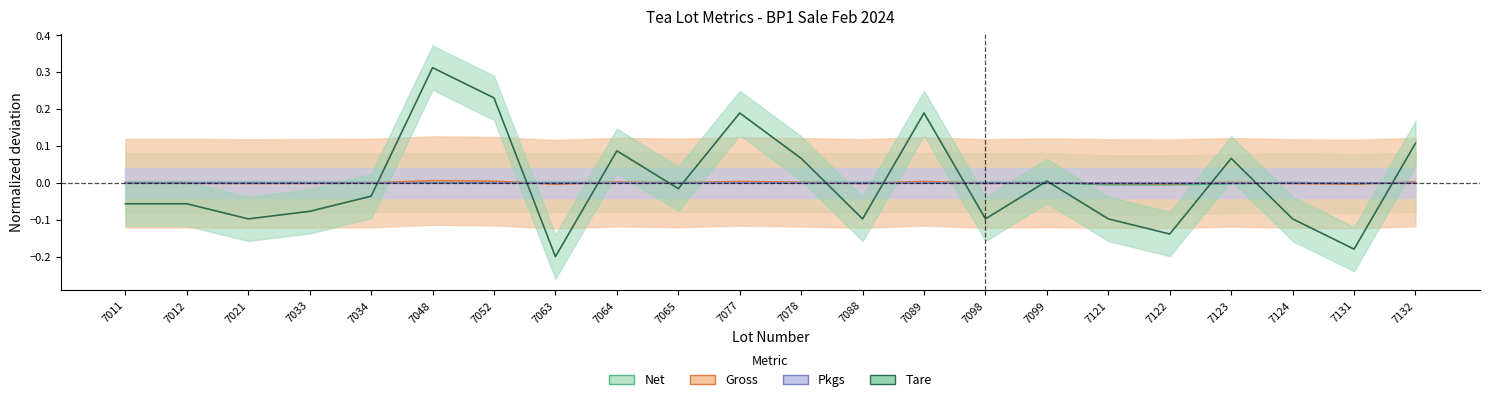

Where do Gross and Net first cross each other?

7034 and 7048